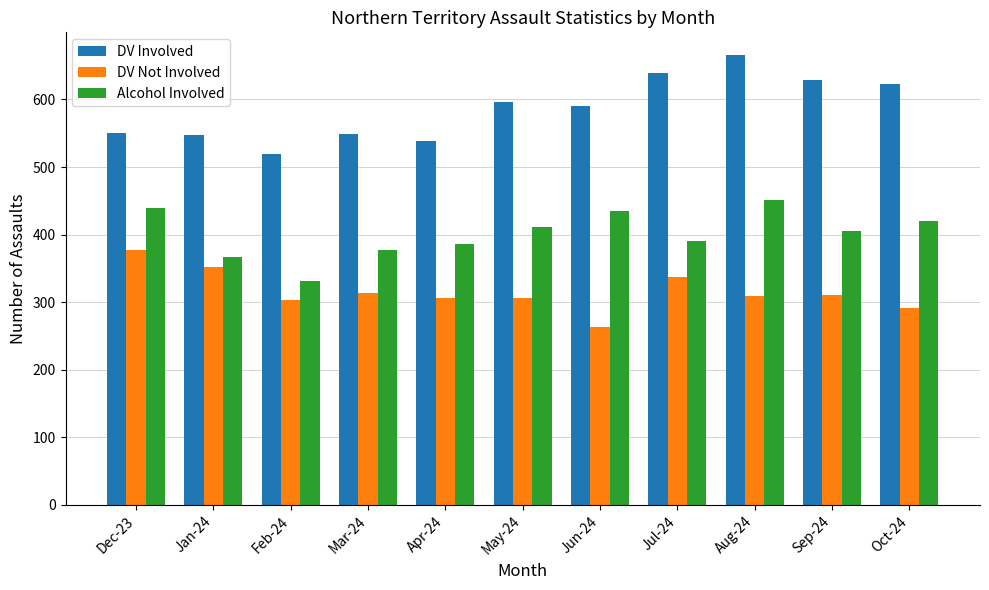

What is the label of the 5th bar from the right?

Jun-24